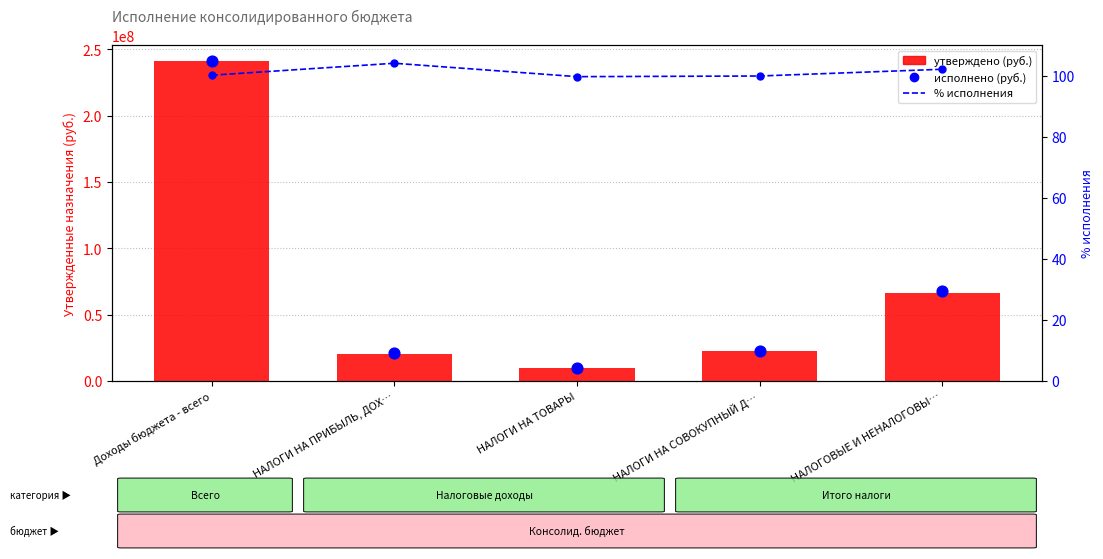

Which series has the widest spread of Y values?

Исполнено (руб.)